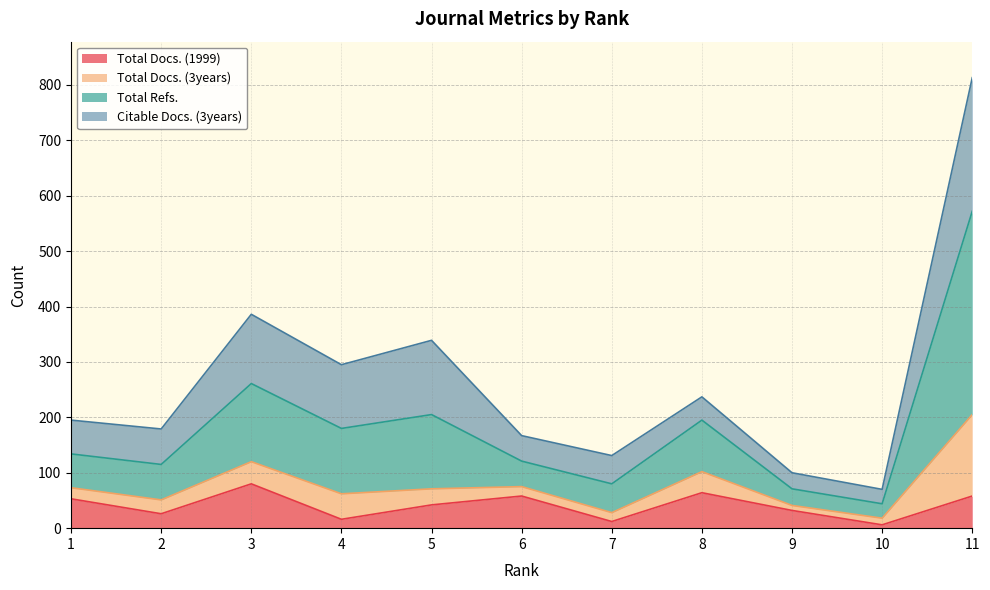

What are all the series names shown in the legend?

Total Docs. (1999), Total Docs. (3years), Total Refs., Citable Docs. (3years)